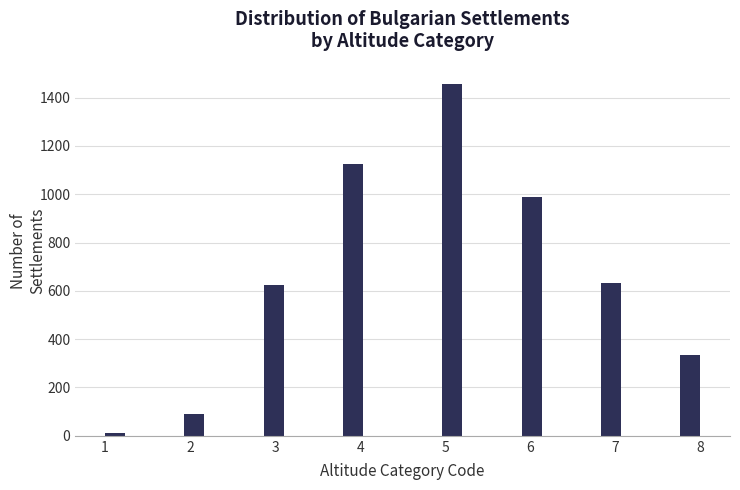

Around what value on the x-axis is the tallest bar? Give the approximate position of its centre, as read against the axis.

5.1